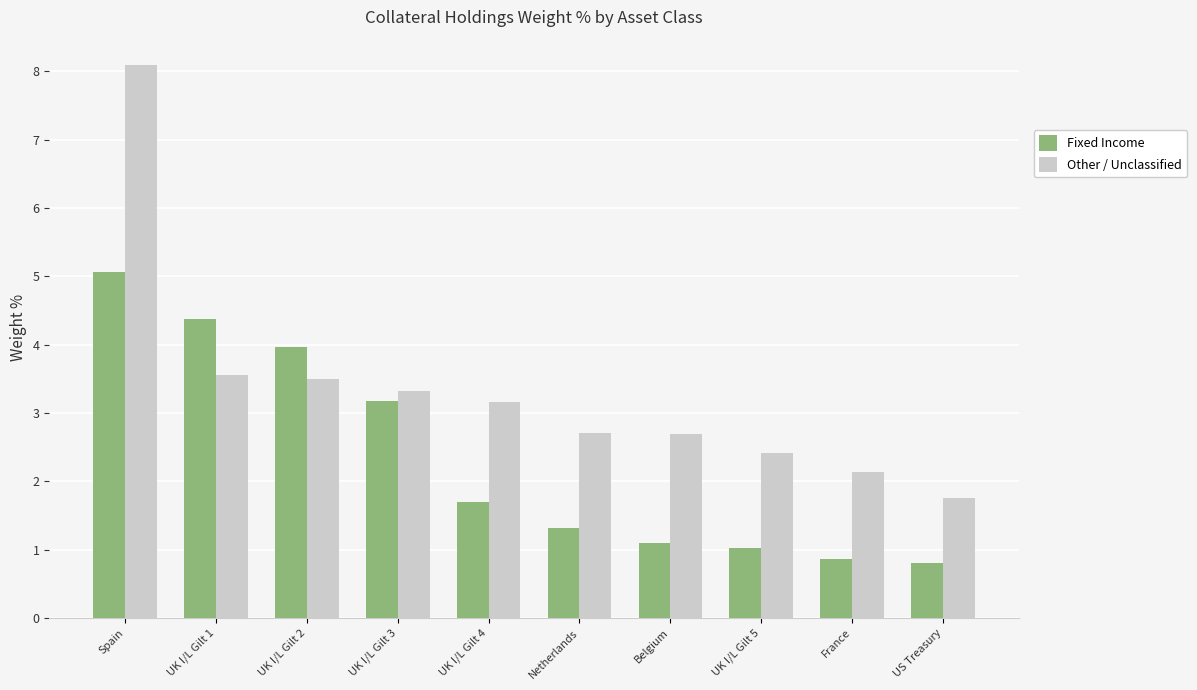

Which series has the largest range (max minus min)?

Other / Unclassified